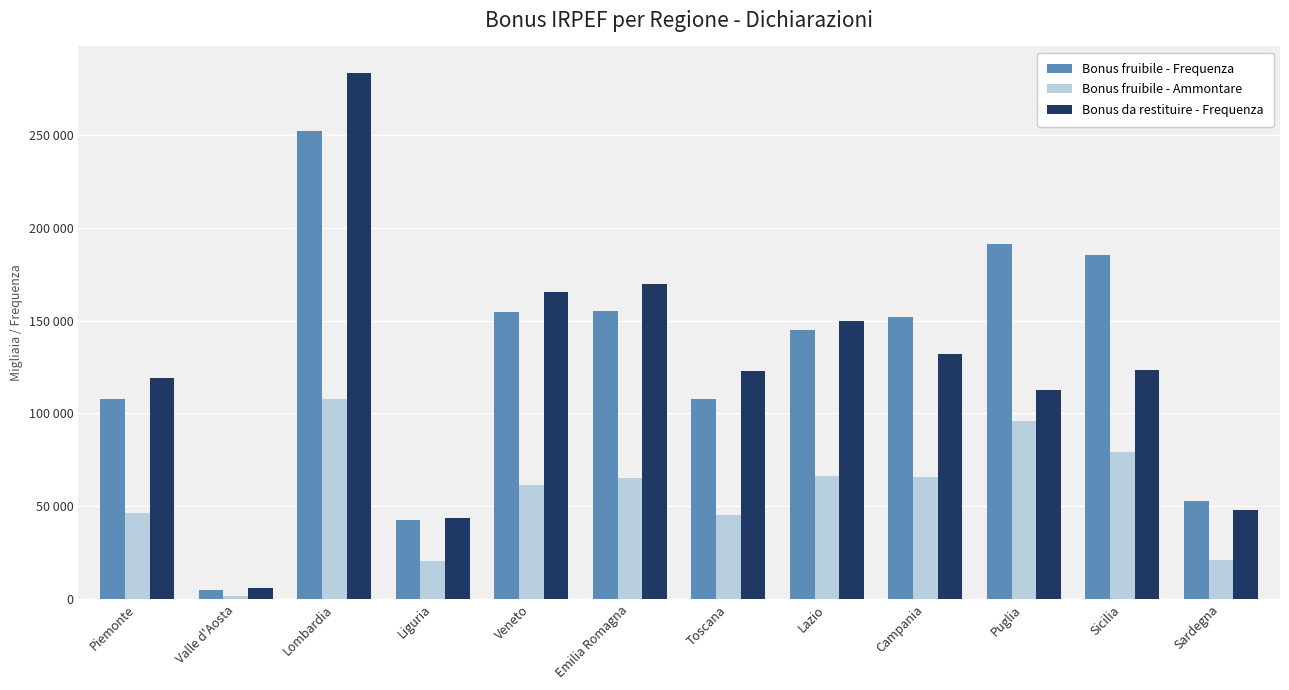

Does the chart contain any negative values?

No